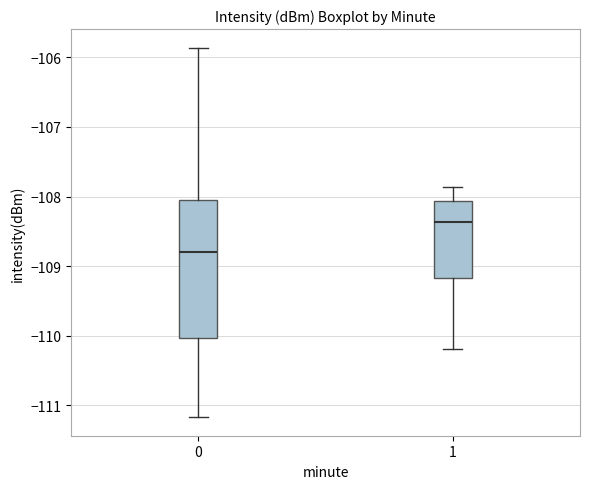

Where is the upper edge of the box at x = 1 on the y-axis? The values are not printed on the chart, so give them approximately, as read against the axis.

-108.1